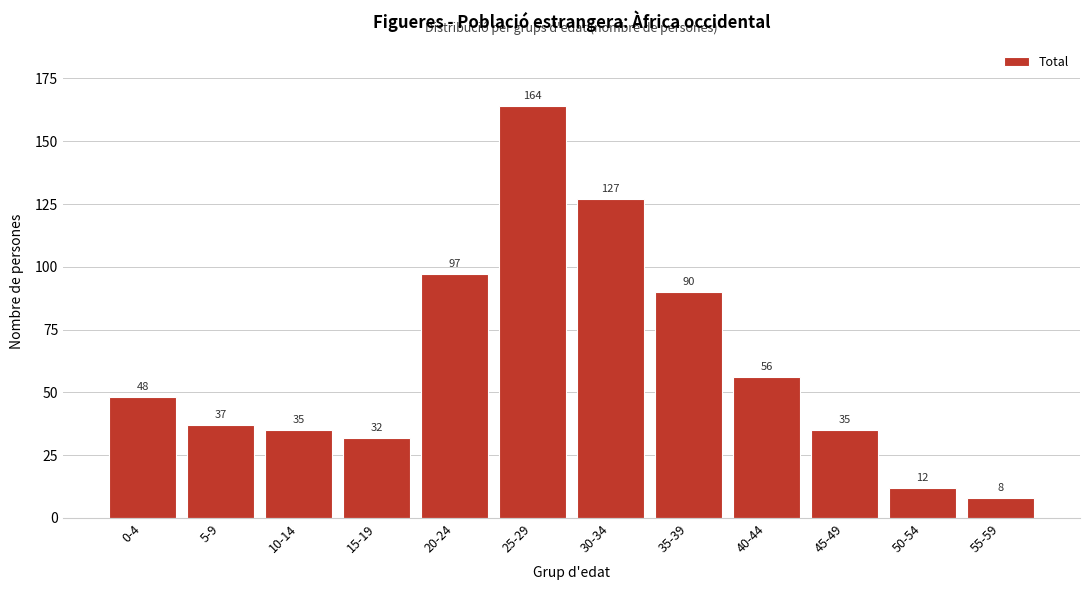

Reading left to right, list all the values displayed in this chart.

48	37	35	32	97	164	127	90	56	35	12	8